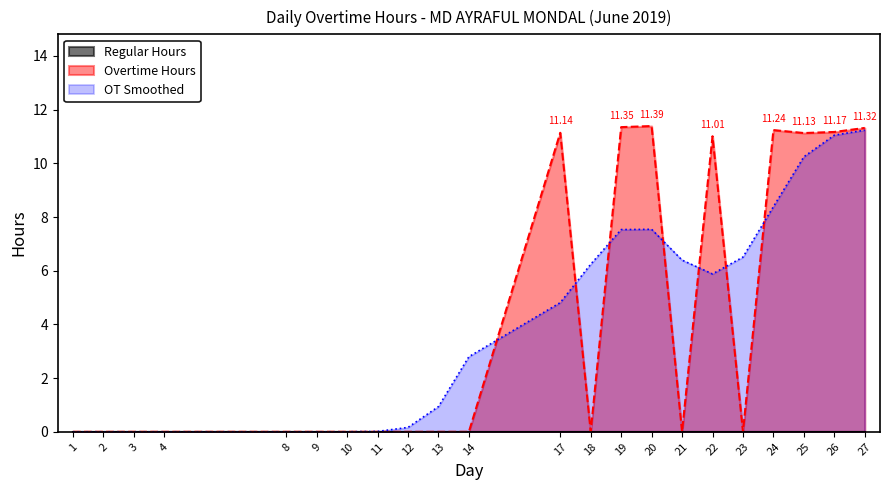

How many data points does each series have?

22